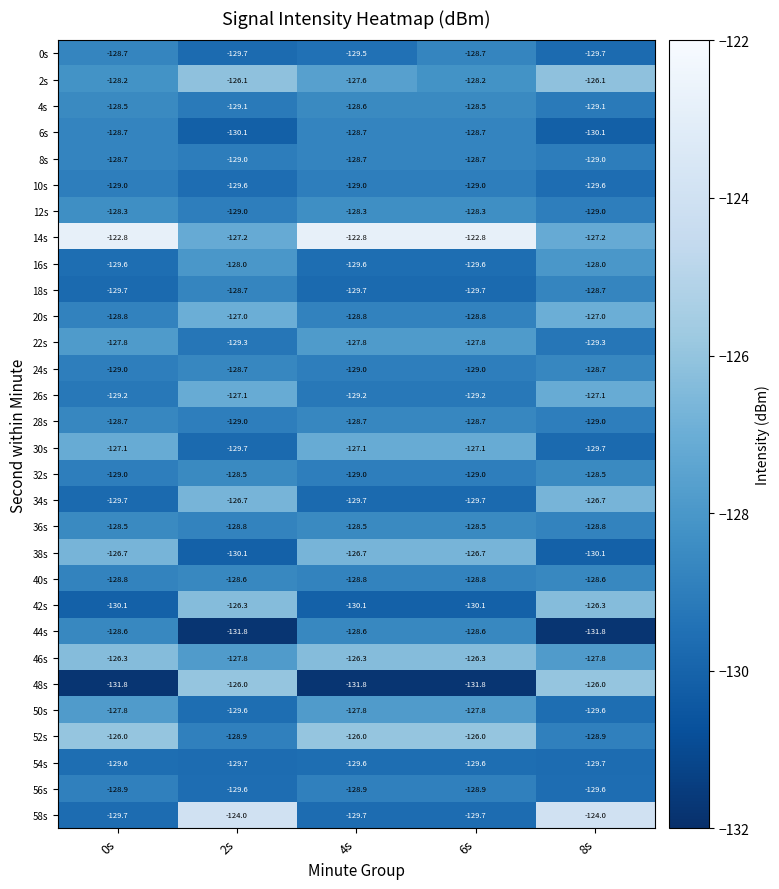

What is the average value of the 50s series?

-128.5